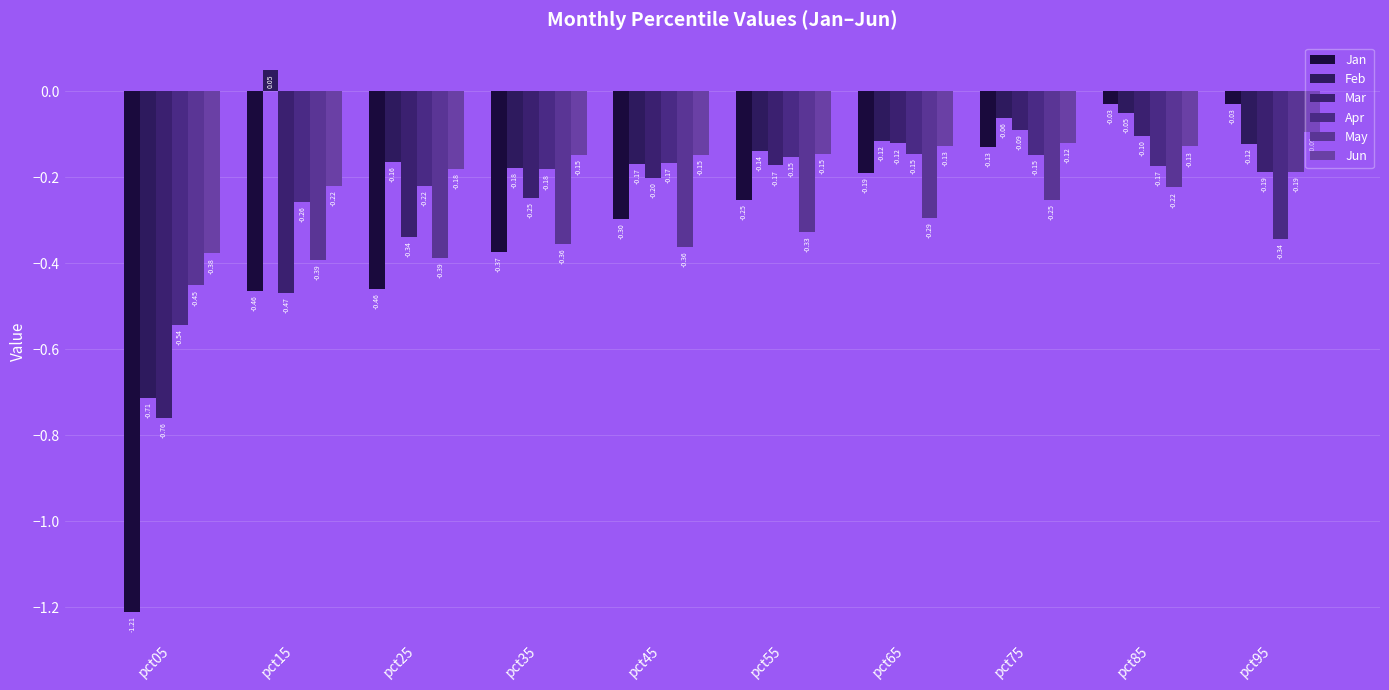

The Jan series shows -0.1 at pct75. True or false?

True